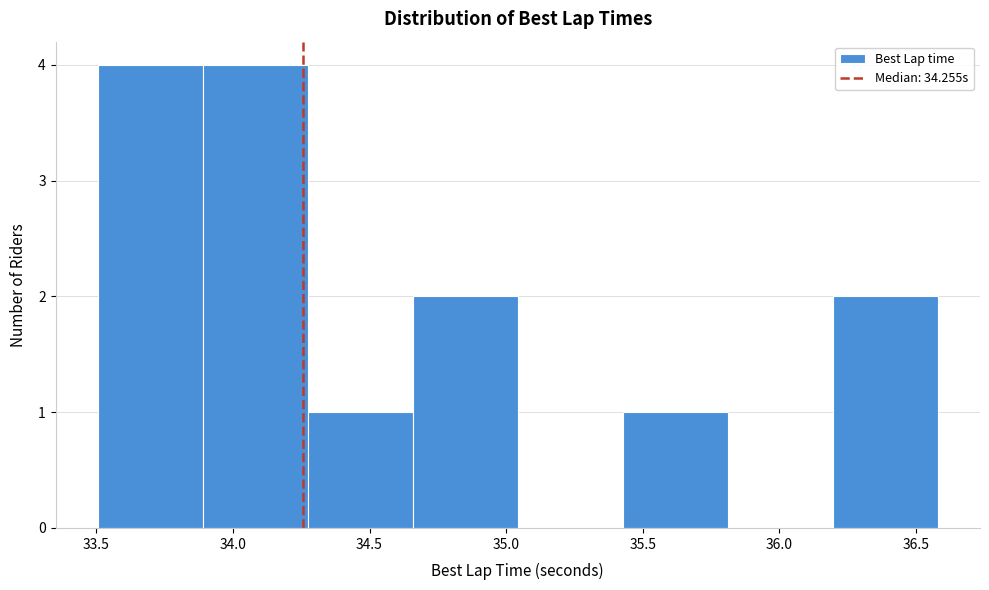

Reading left to right, transcribe this chart: for each bar, give the range it covers on the x-axis and its height. Neither the bar edges nor the heights are printed on the chart, so give them approximately, as read against the axes.

33.50 to 33.90: 4
33.90 to 34.25: 4
34.25 to 34.65: 1
34.65 to 35.05: 2
35.05 to 35.45: 0
35.45 to 35.80: 1
35.80 to 36.20: 0
36.20 to 36.60: 2